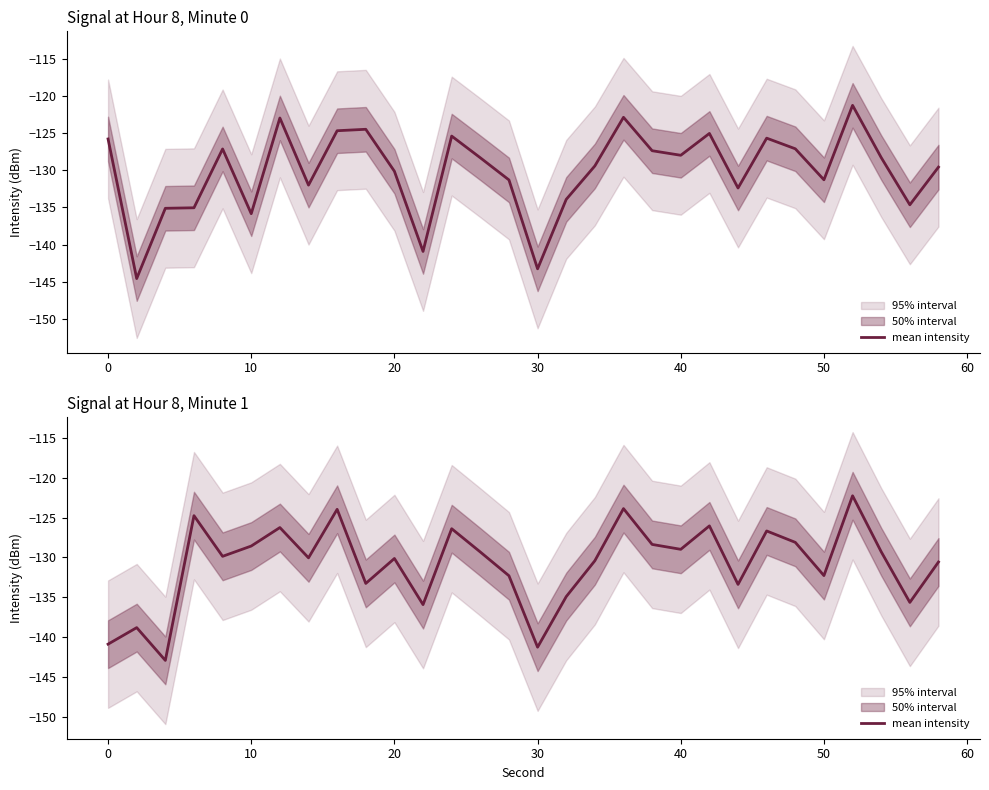

What is the value of the 13th point from the left?

-126.4